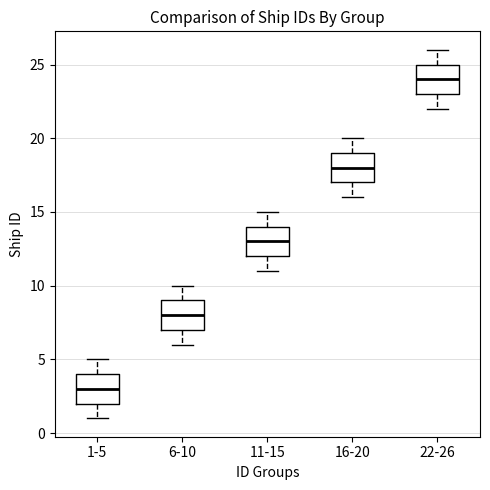

Reading left to right, read every box against the y-axis: the position of its median line, the range the box covers, and the ends of its whiskers. The values are not printed on the chart, so give them approximately, as read against the axis.

1-5: median 3, box 2 to 4, whiskers 1 to 5
6-10: median 8, box 7 to 9, whiskers 6 to 10
11-15: median 13, box 12 to 14, whiskers 11 to 15
16-20: median 18, box 17 to 19, whiskers 16 to 20
22-26: median 24, box 23 to 25, whiskers 22 to 26